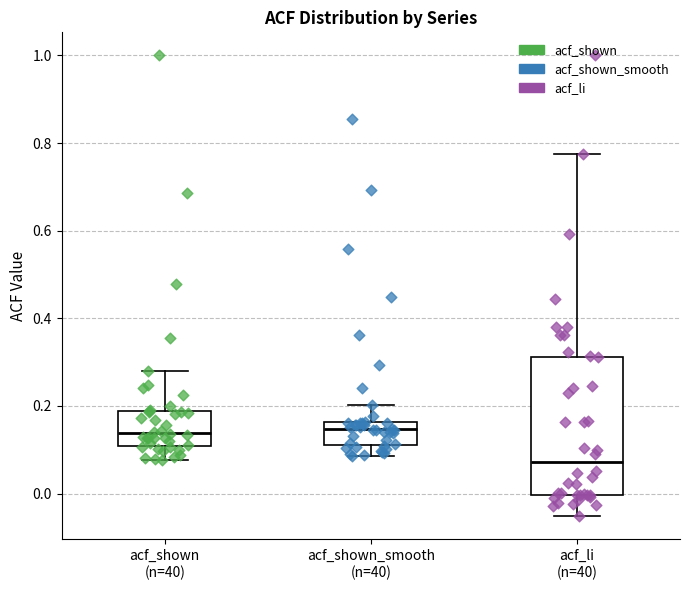

Where is the upper edge of the box for acf_li (n=40) on the y-axis? The values are not printed on the chart, so give them approximately, as read against the axis.

0.32